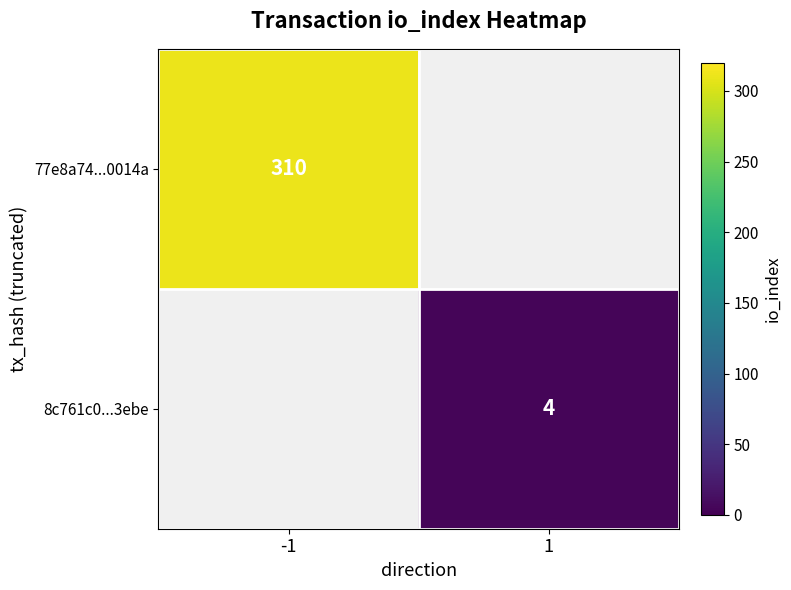

The 77e8a74...0014a series shows 310.0 at -1. True or false?

True